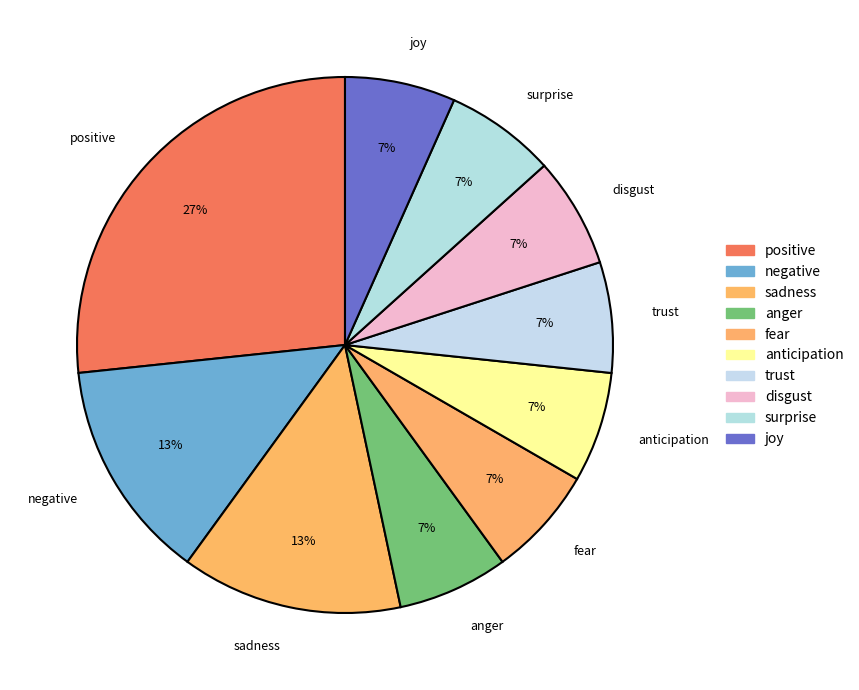

Count the number of slices in the pie.

10